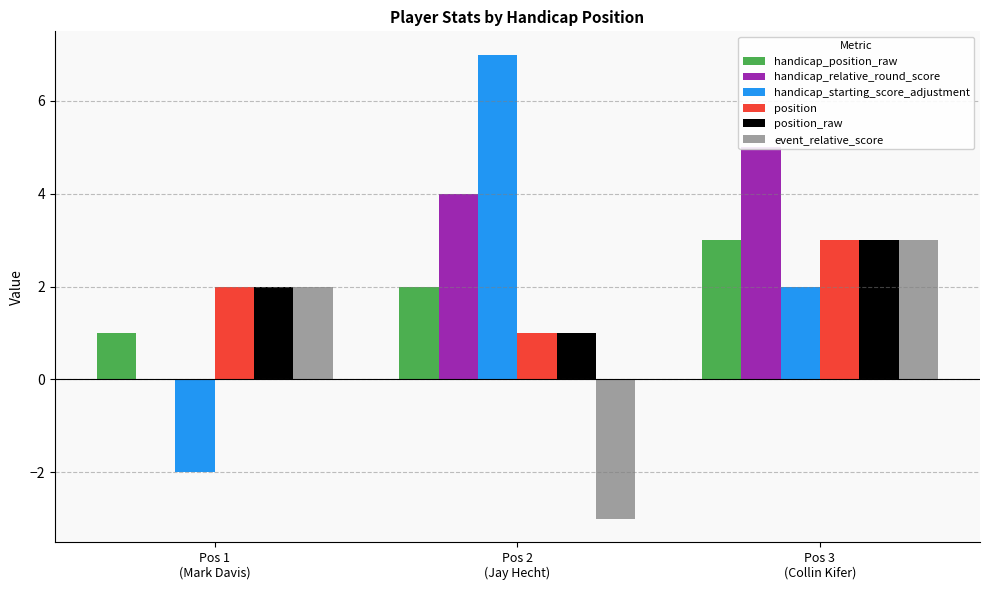

What is the minimum value for event_relative_score?

-3